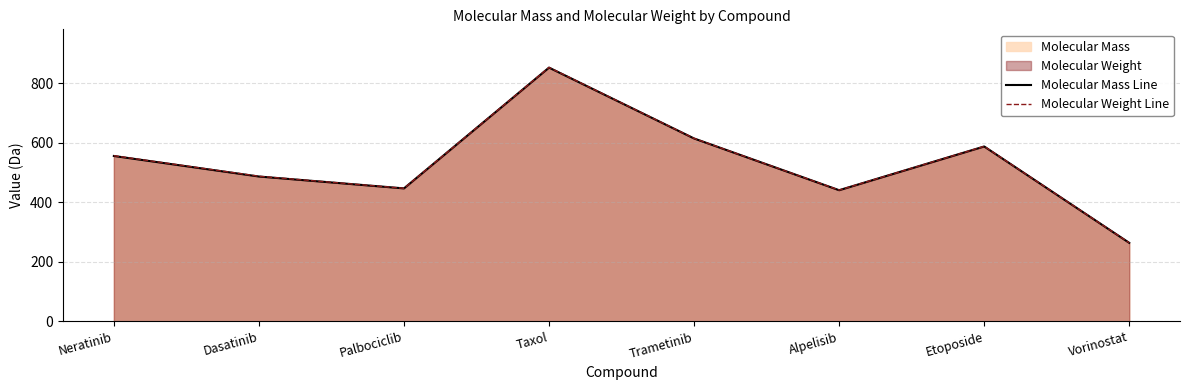

What is the value of the Molecular Weight Line point at the 7th from the left?

588.6